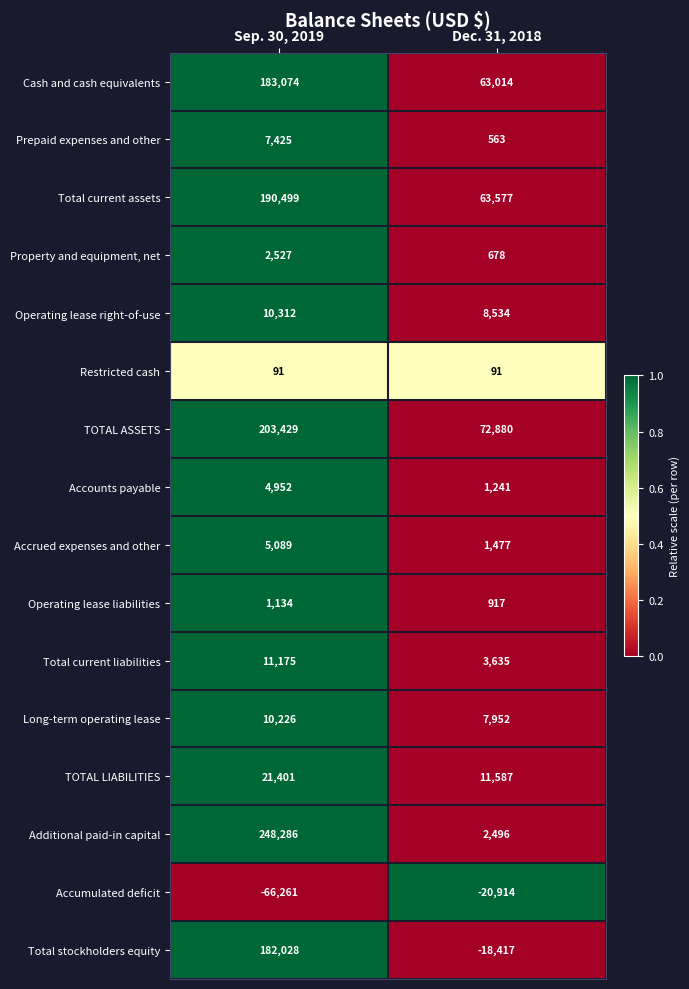

What is the difference between the maximum and minimum values in the Accrued expenses and other series?

3612